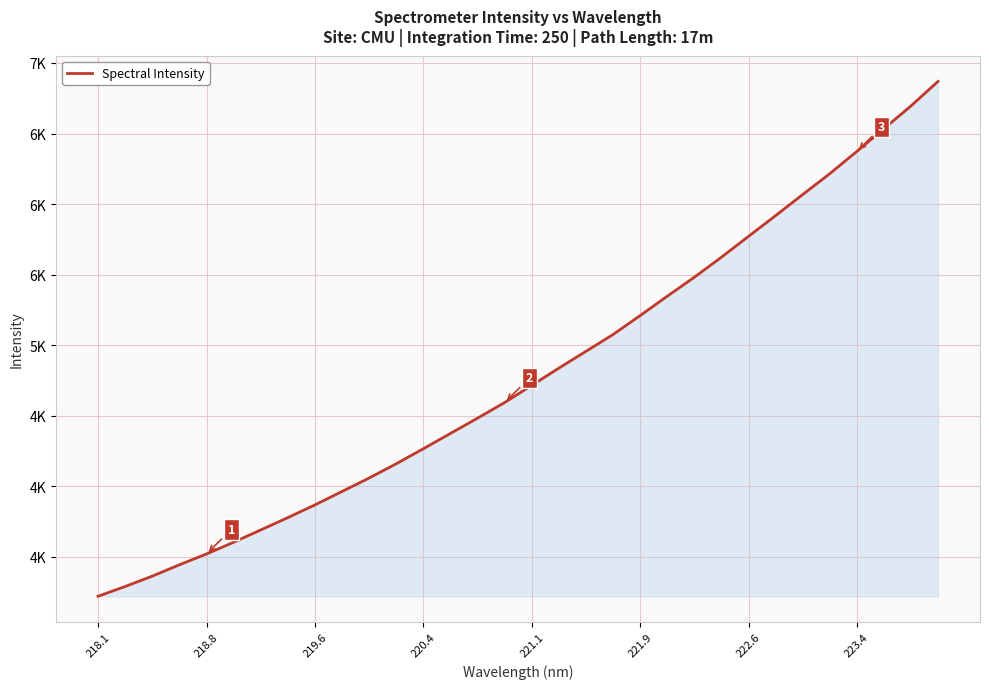

What is the value of the 13th point from the left?

4266.8